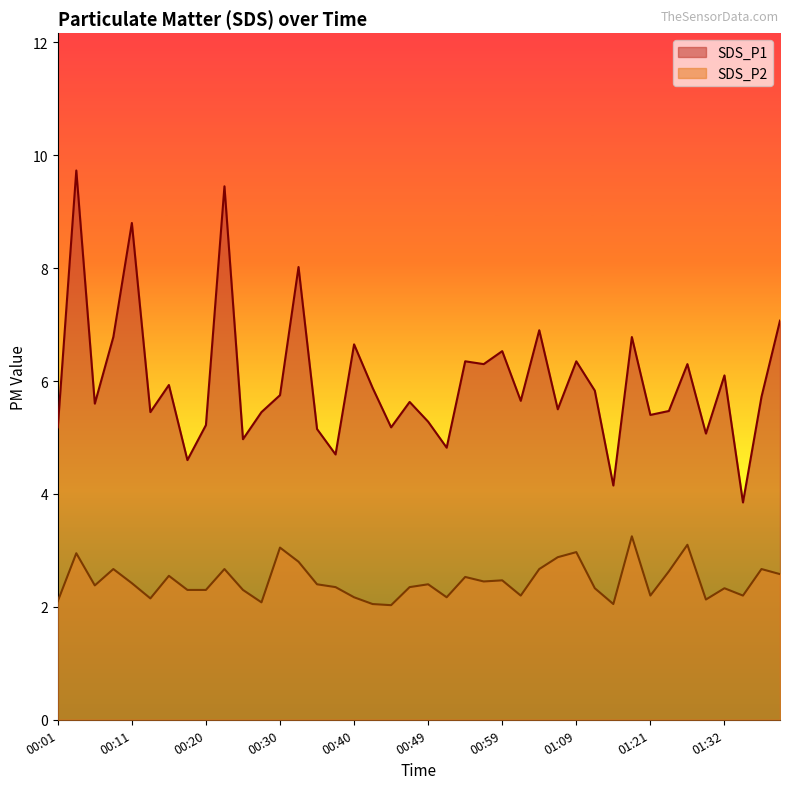

What is the total value across all series at 01:29?

7.2